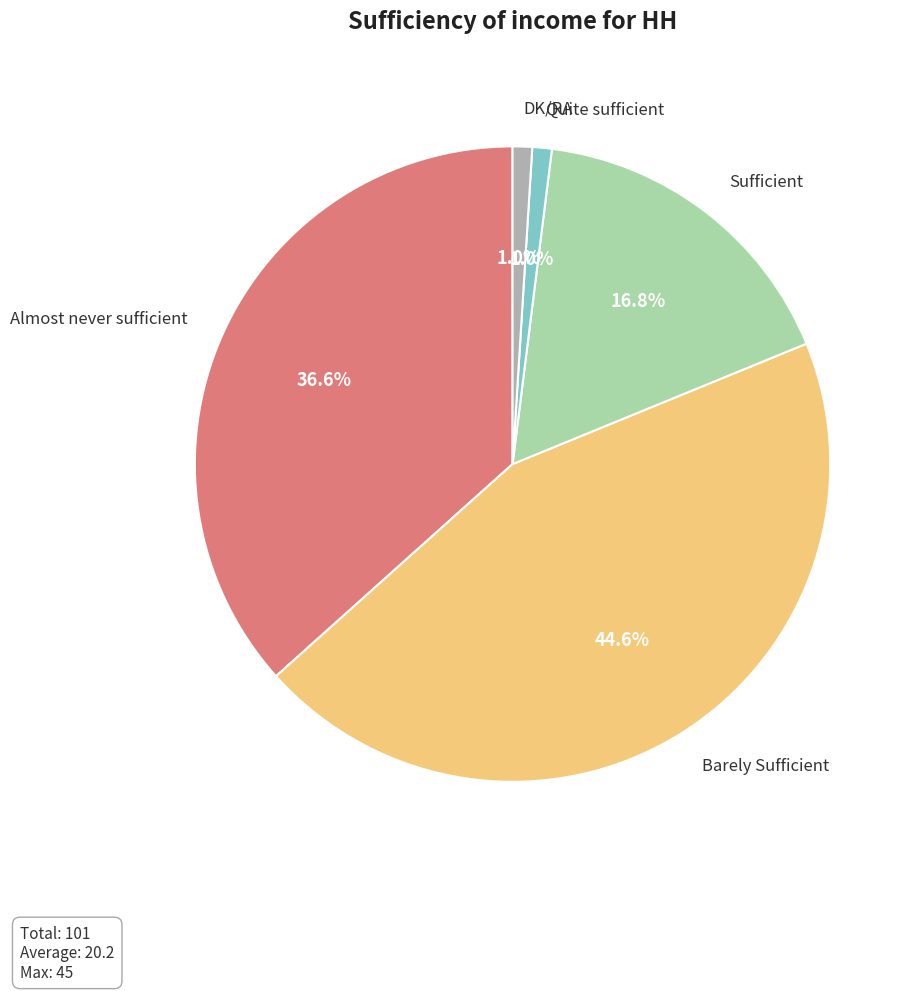

Between Barely Sufficient and DK/RA, which is larger?

Barely Sufficient